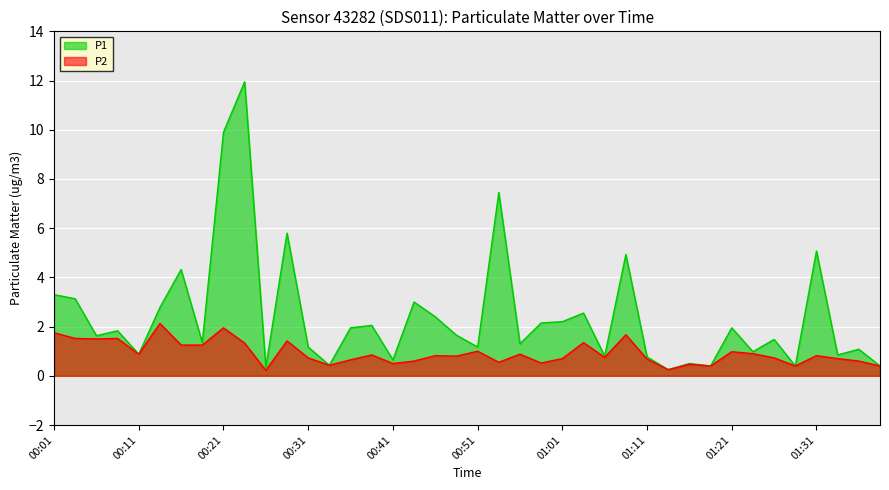

Count the number of data series in this chart.

2